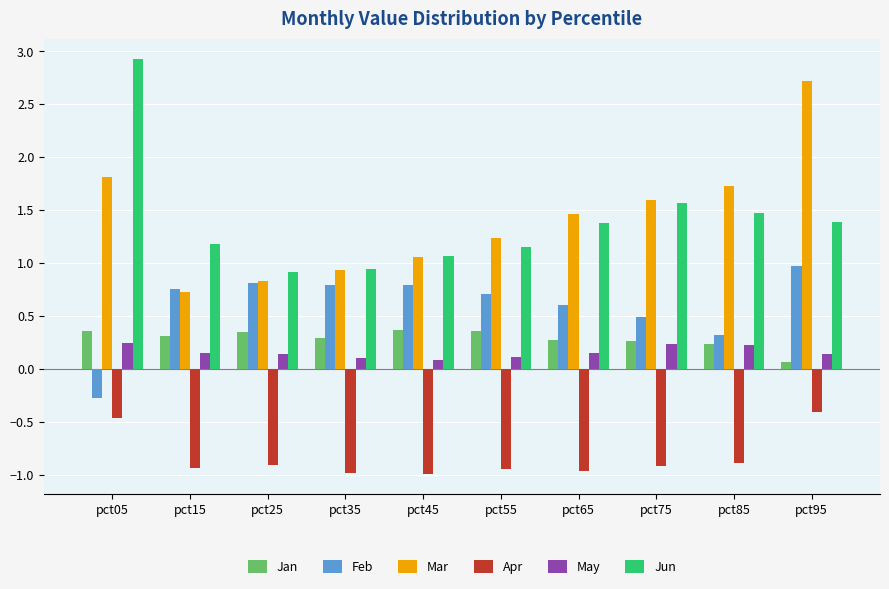

What is the total value across all series at pct75?

3.2